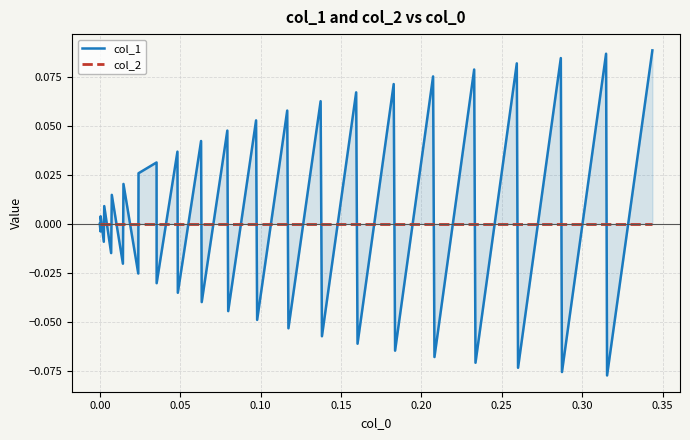

The value of col_1 at 15 is 0.0. True or false?

False